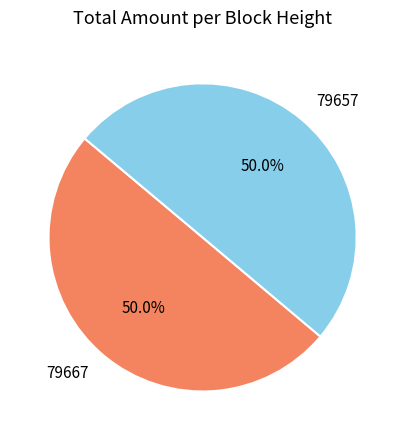

The 79667 slice represents 50% of the pie. True or false?

True